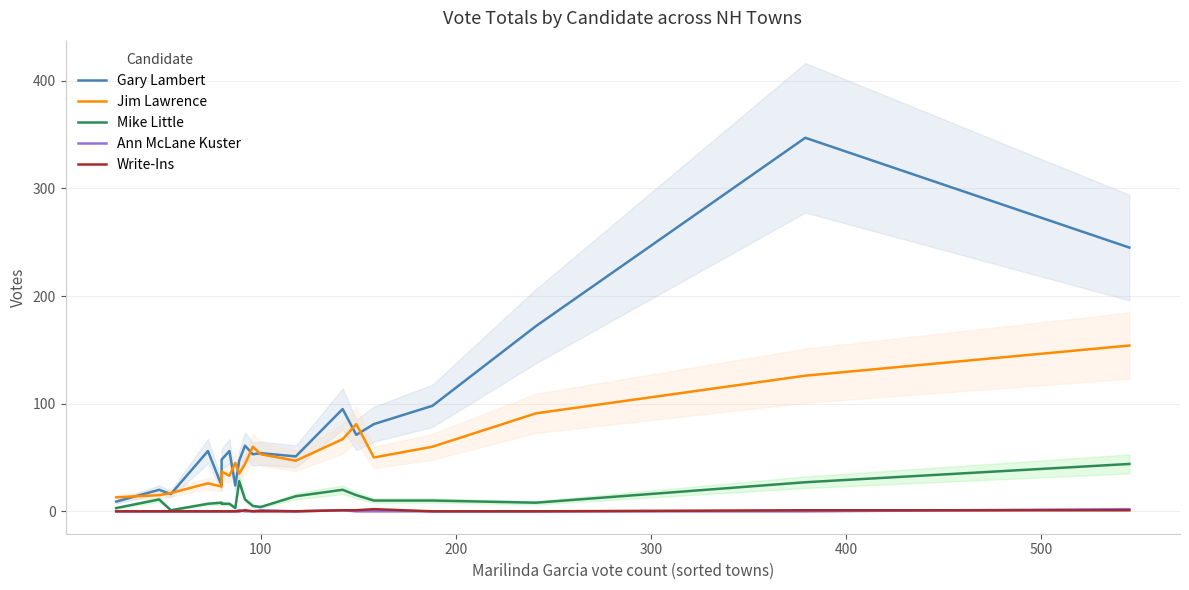

Between 100 and 11, which is larger?

11